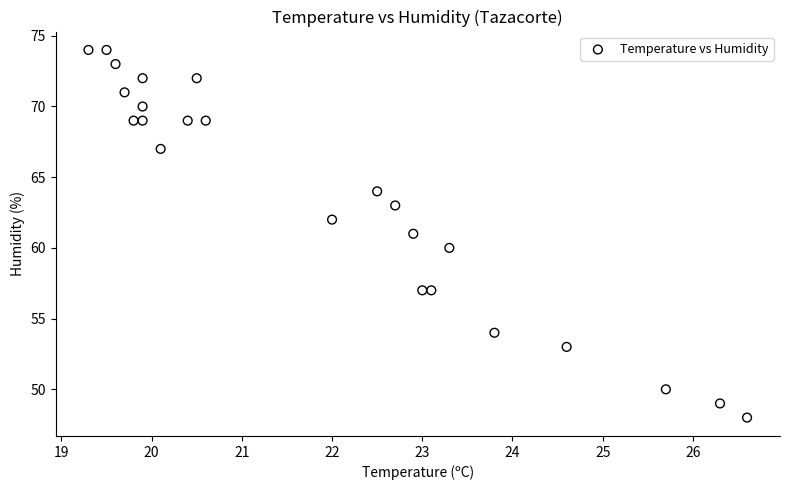

What is the range of Y values (max minus min)?

26